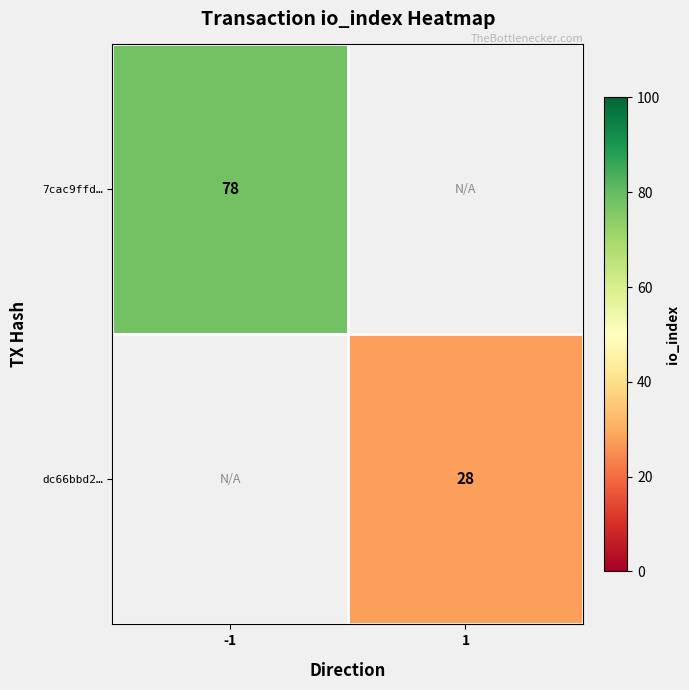

The dc66bbd2… series shows 14 at 1. True or false?

False